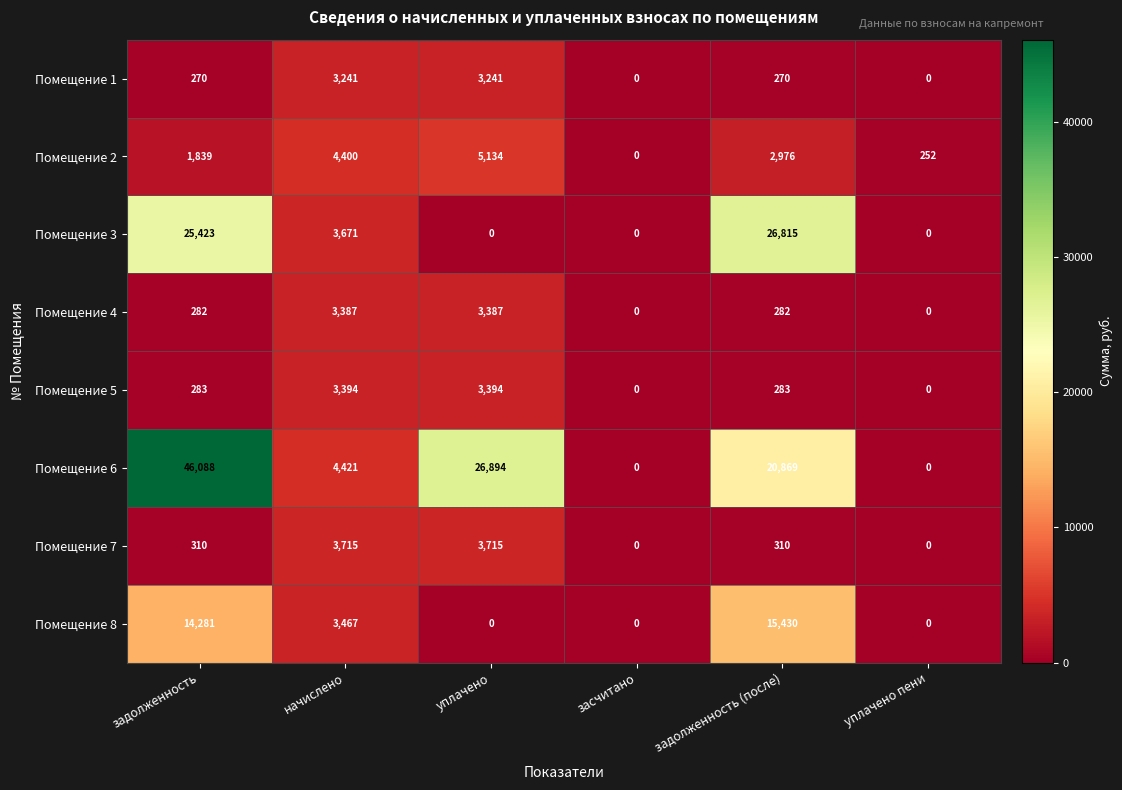

True or false: Помещение 1 has a value of 1367 at засчитано.

False